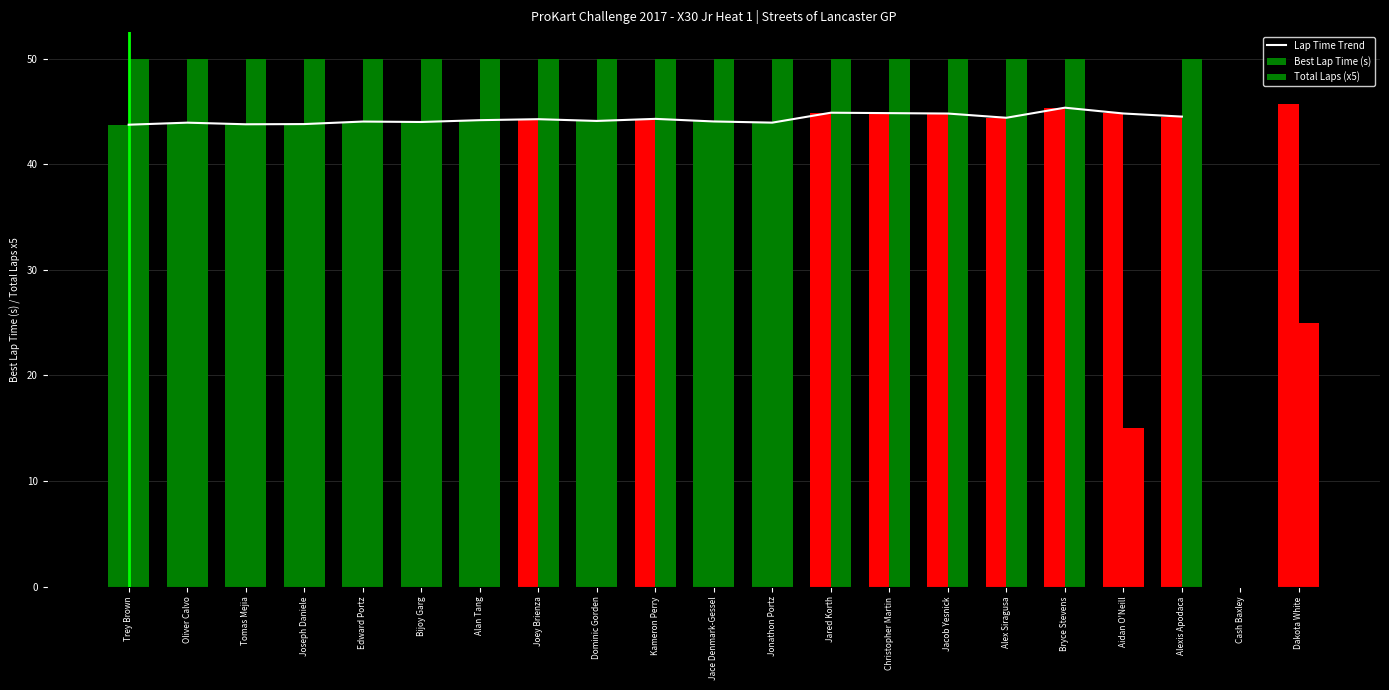

What are all the series names shown in the legend?

Lap Time Trend, Best Lap Time (s), Total Laps (x5)